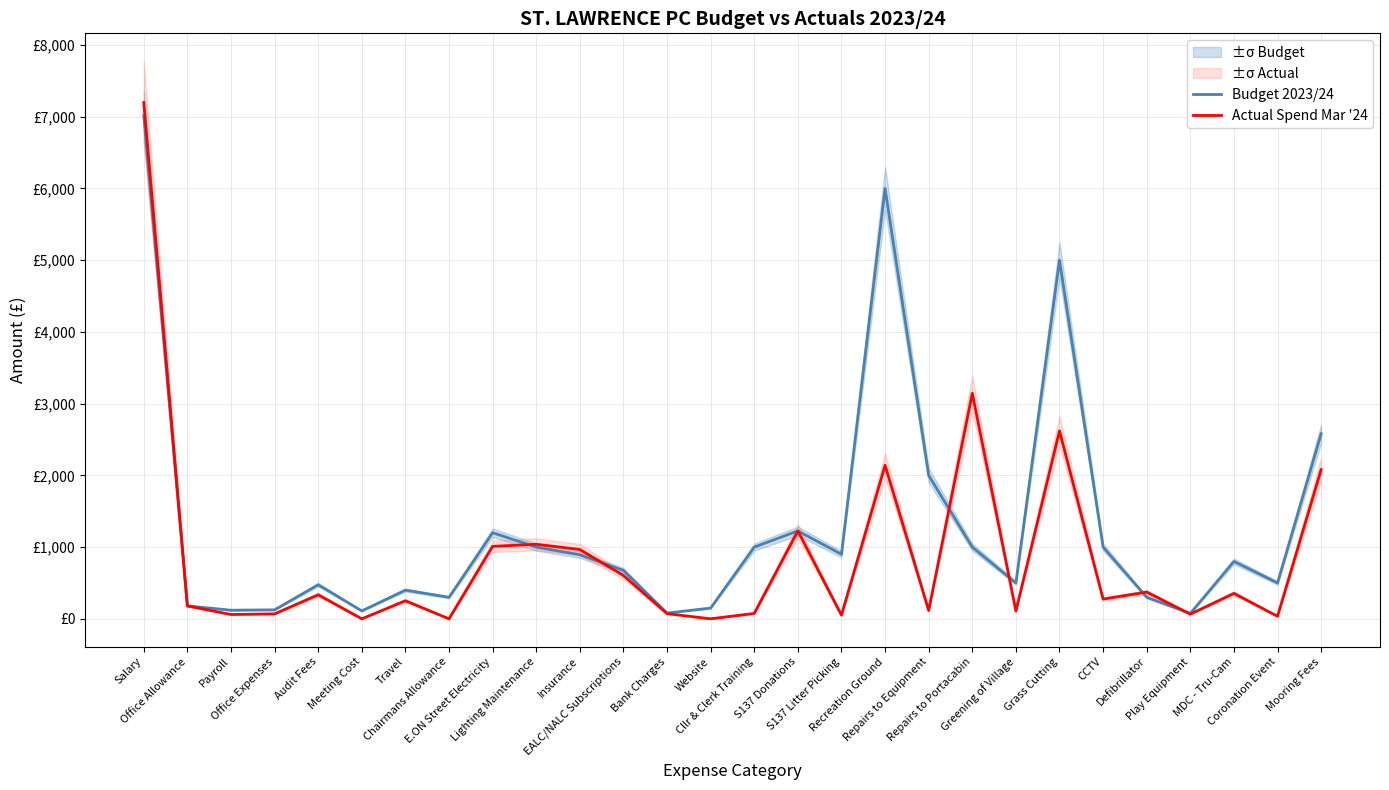

What value does the Budget 2023/24 series have at Repairs to Equipment?

2000.0